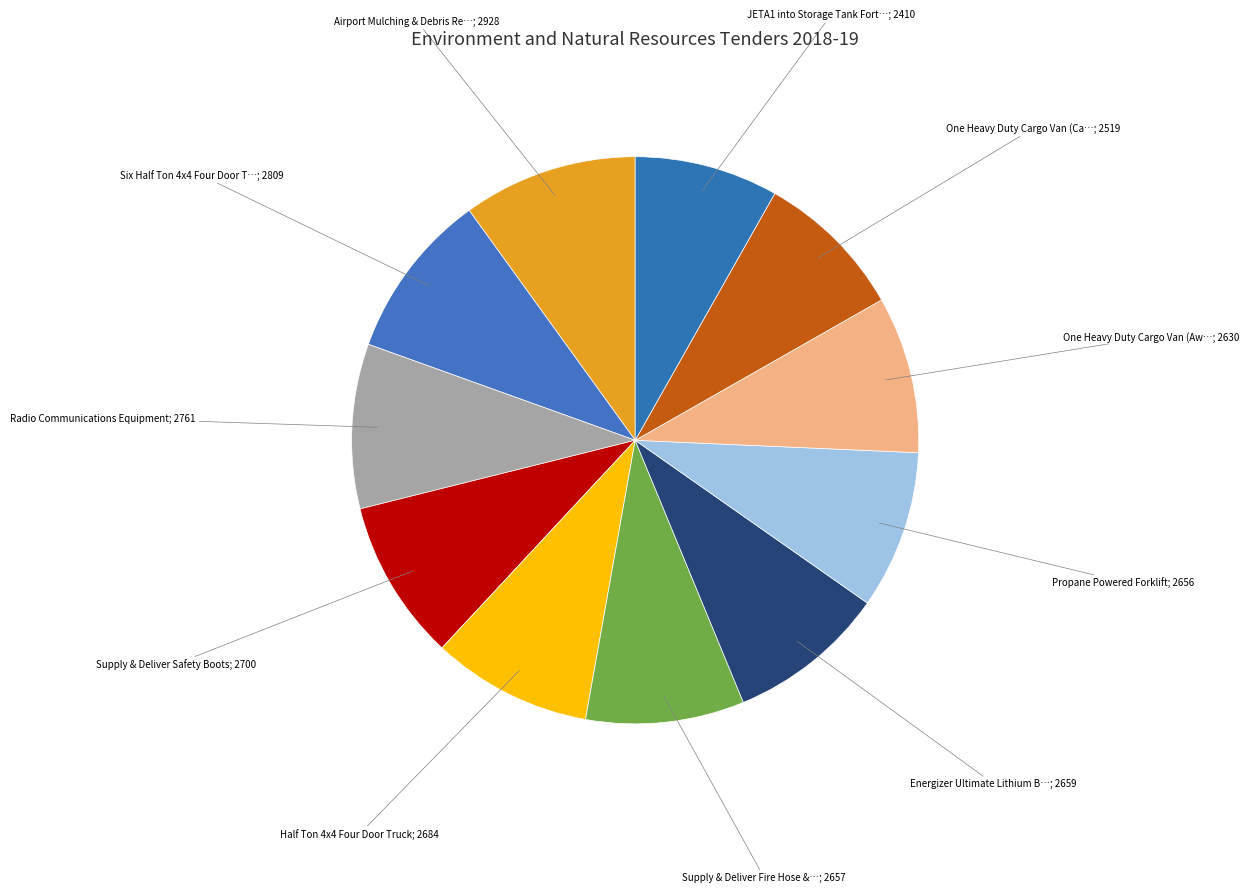

Count the number of slices in the pie.

11